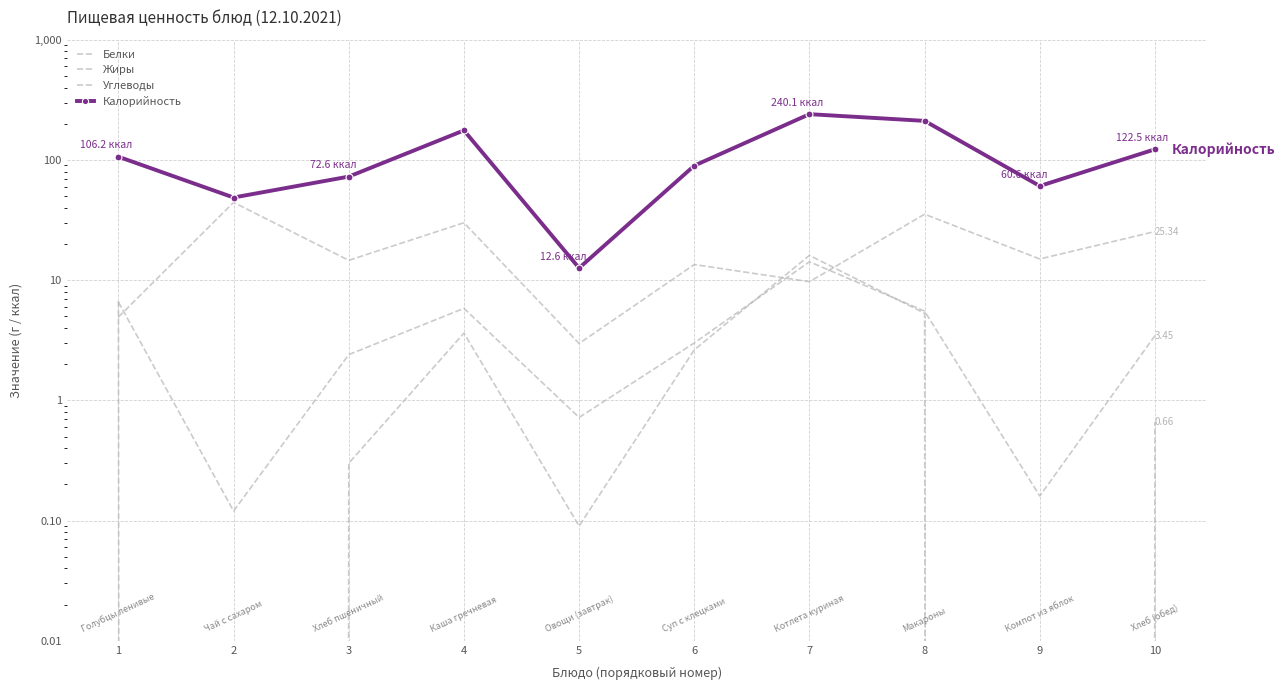

How many distinct data groups are displayed?

4